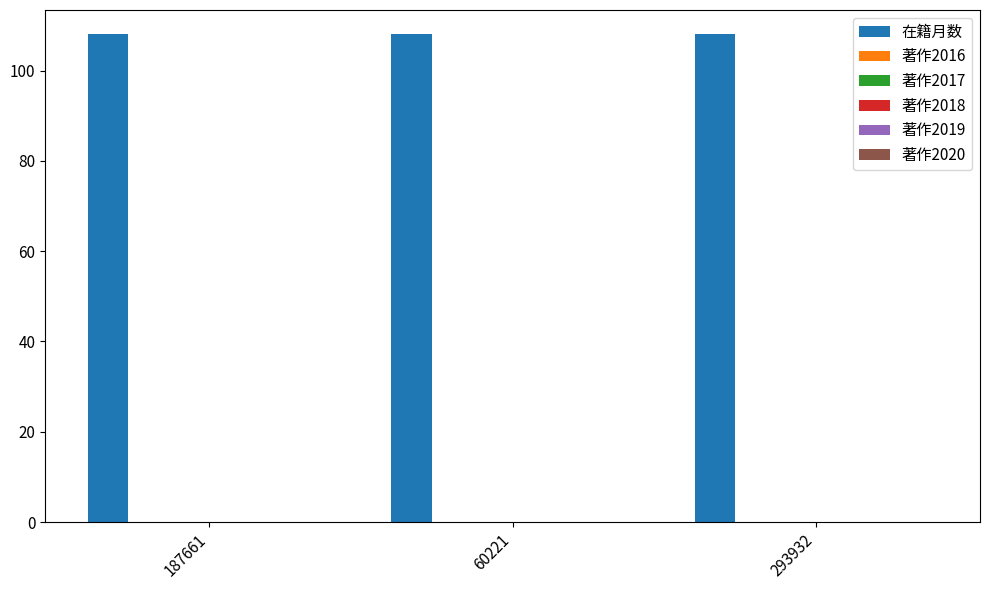

Between 187661 and 60221, which series saw the biggest shift?

在籍月数